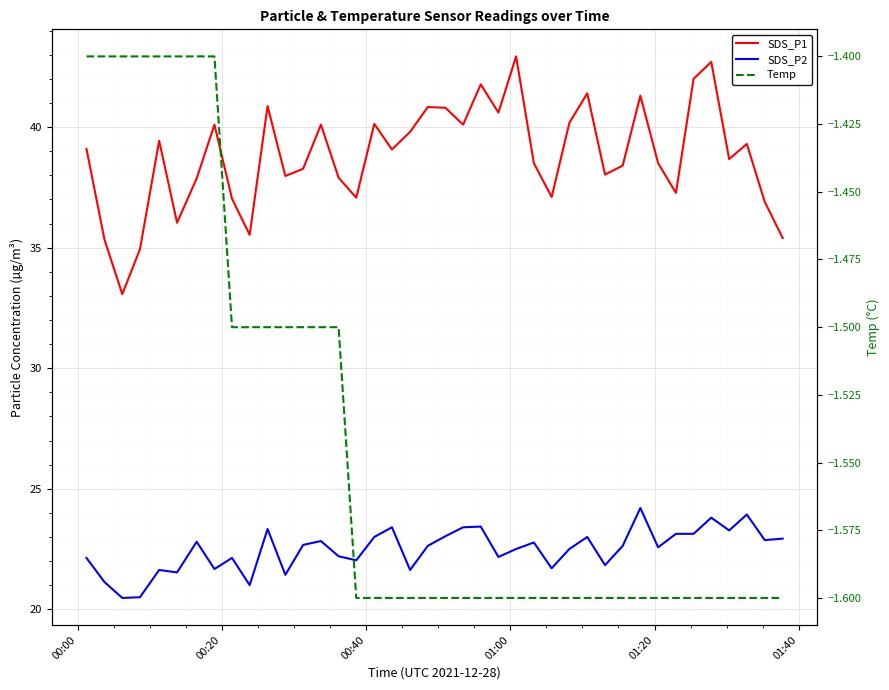

What is the value of the Temp point at the 5th from the left?

-1.4